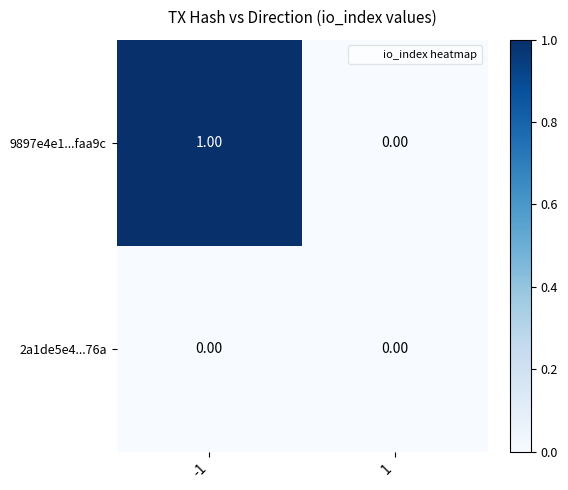

Rank the series by their average value, from highest to lowest.

9897e4e1...faa9c, 2a1de5e4...76a